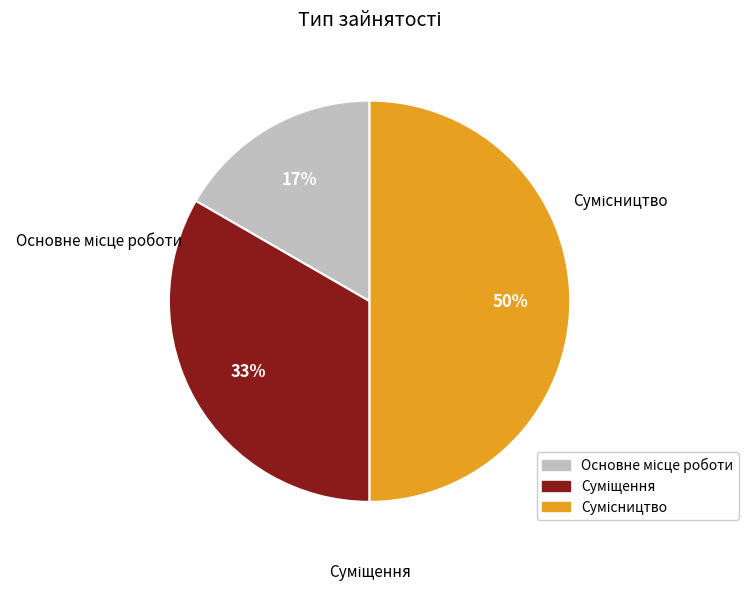

To the nearest percent, what is the difference between the largest and smallest slice percentages?

33%